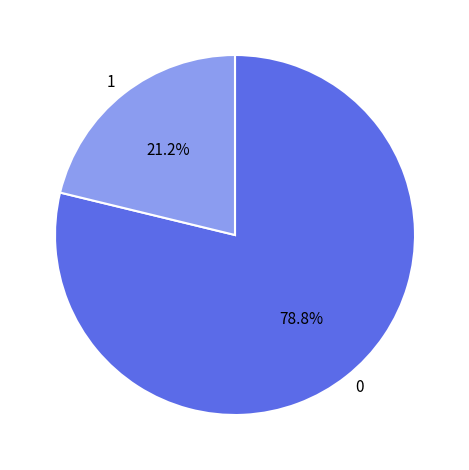

Is there any slice that represents more than half of the pie?

Yes